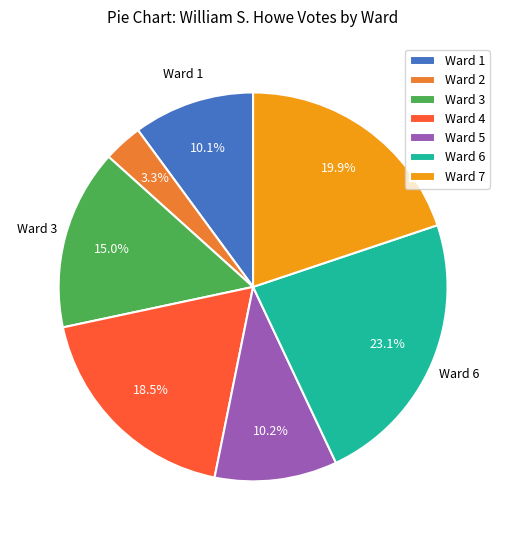

Count the number of slices in the pie.

7